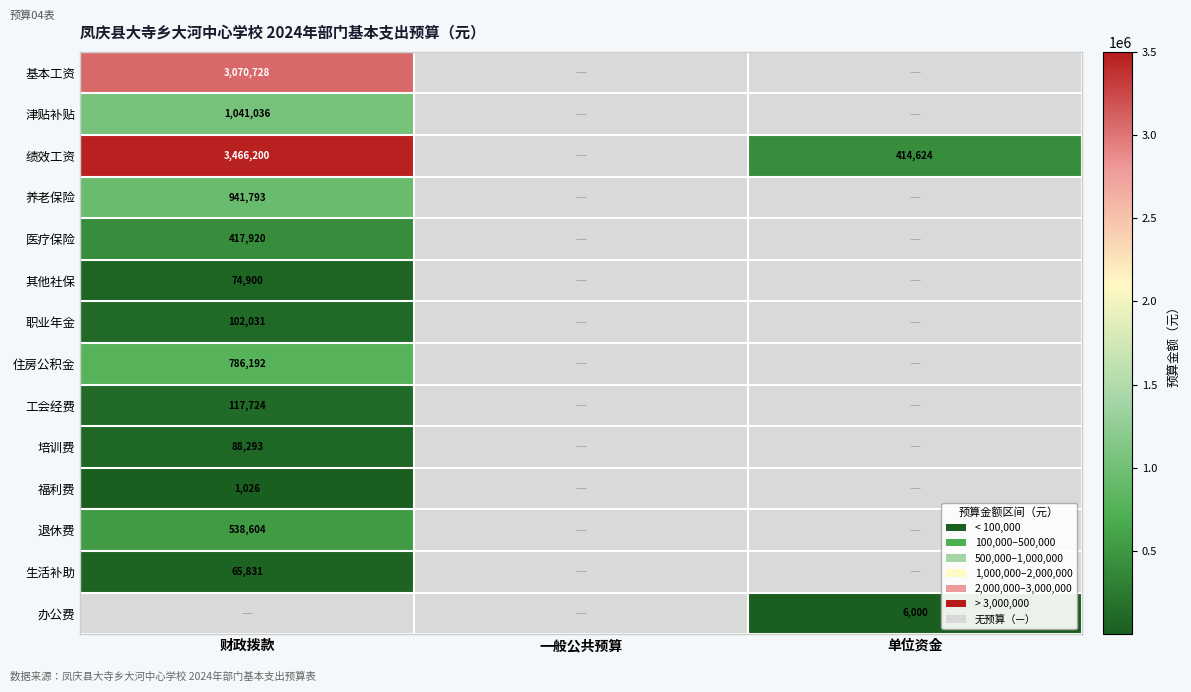

True or false: 绩效工资 has a value of 3466200 at 财政拨款.

True